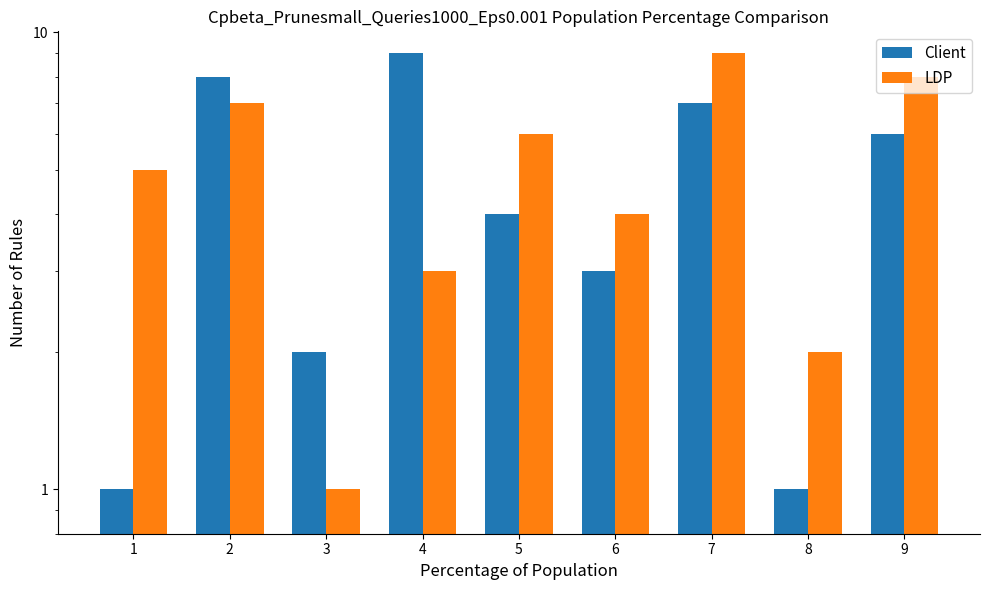

What is the value of the LDP bar at the 6th from the left?

4